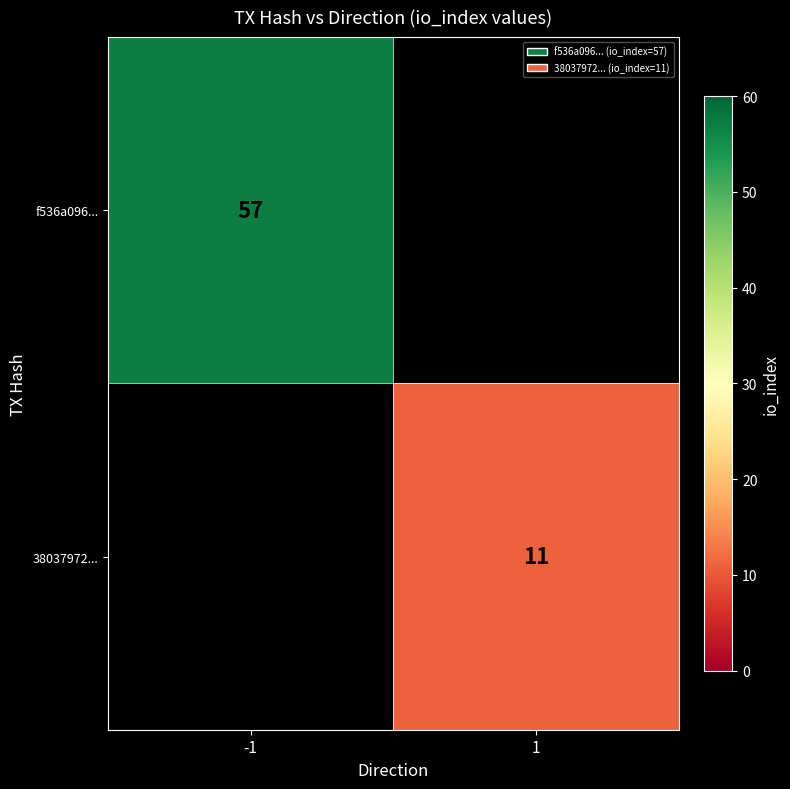

The value of 38037972... at 1 is 11. True or false?

True